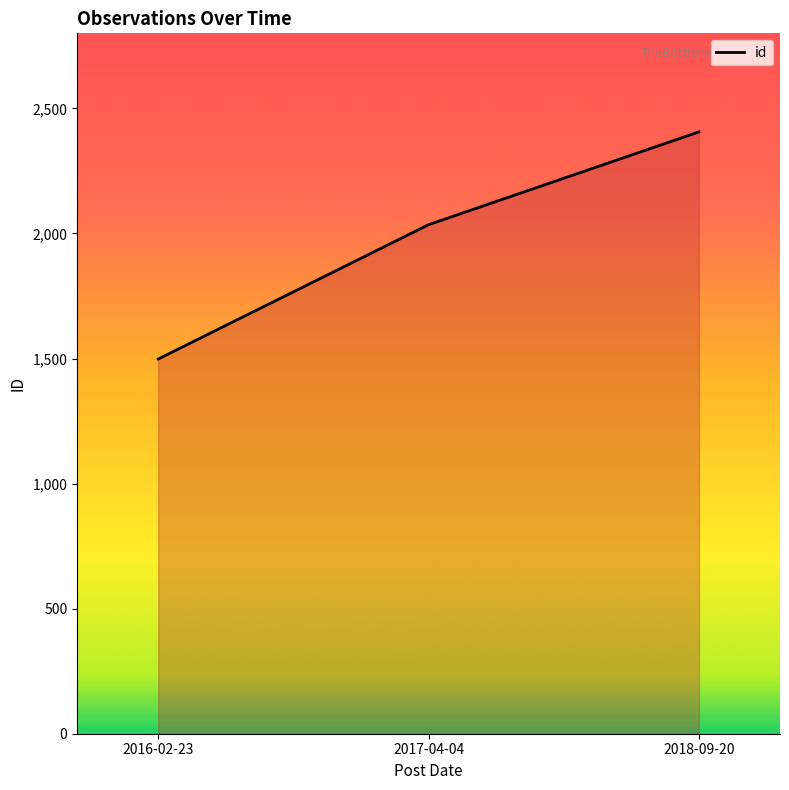

List the labels in order of value, smallest first.

2016-02-23, 2017-04-04, 2018-09-20